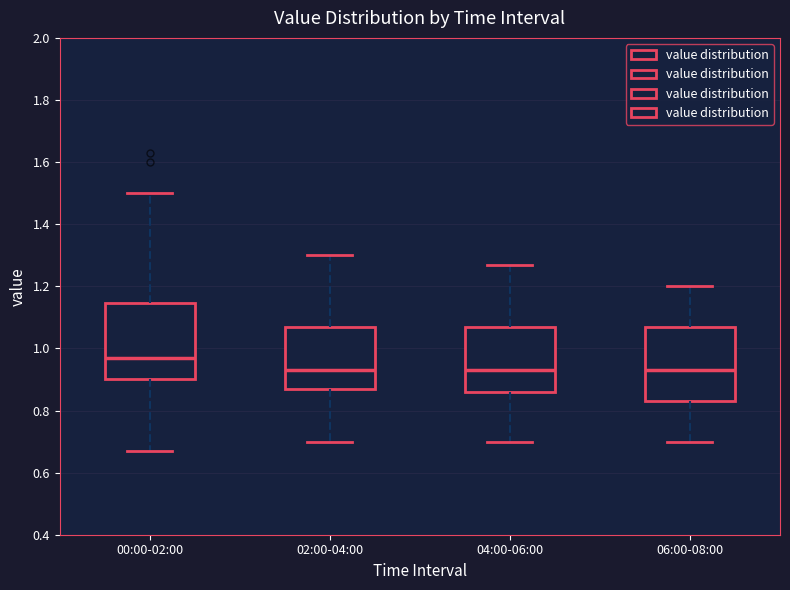

Where is the upper edge of the box for 00:00-02:00 on the y-axis? The values are not printed on the chart, so give them approximately, as read against the axis.

1.14